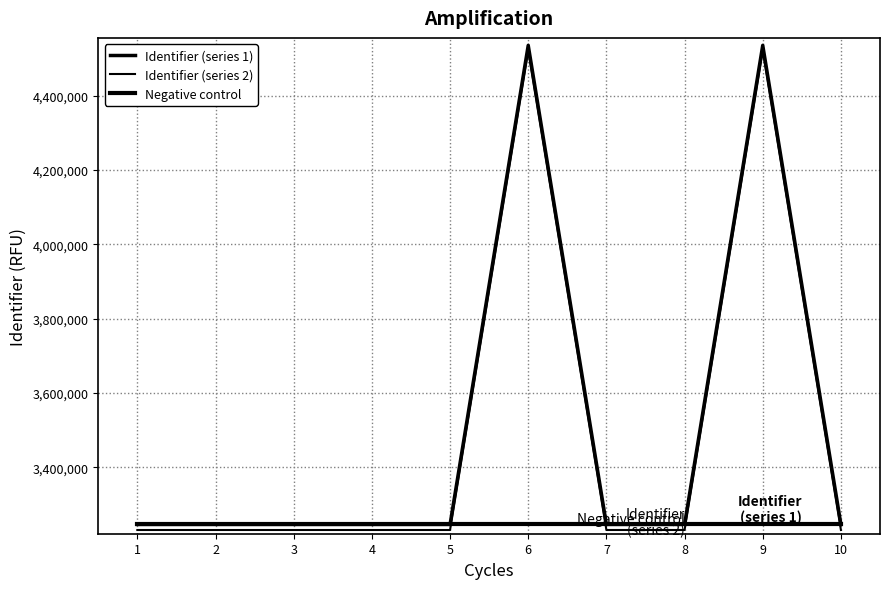

Does the chart display data point markers on the line(s)?

No